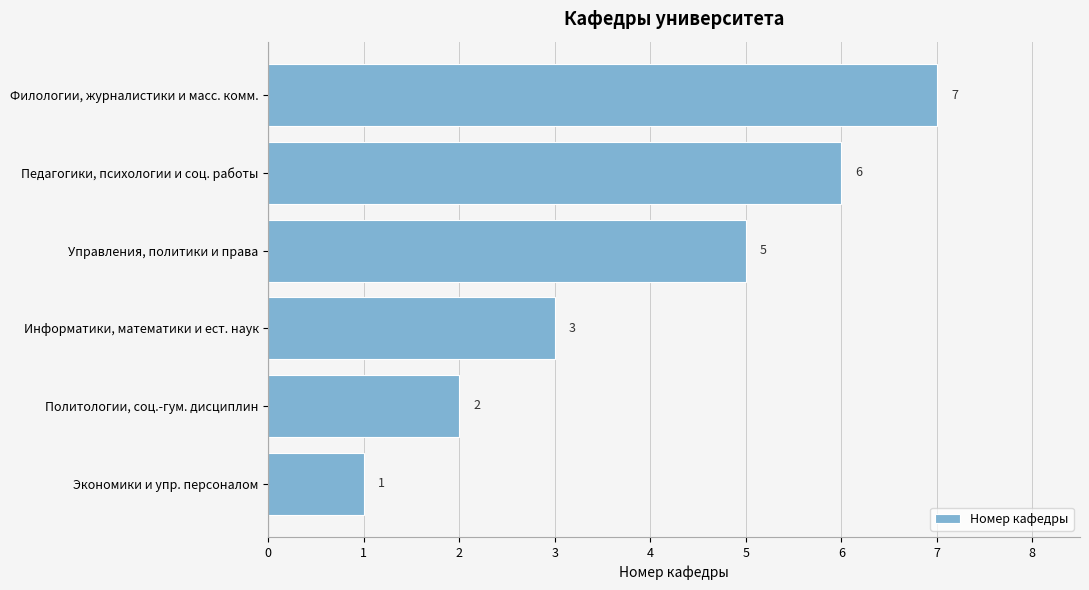

The value at Управления, политики и права is 9. True or false?

False